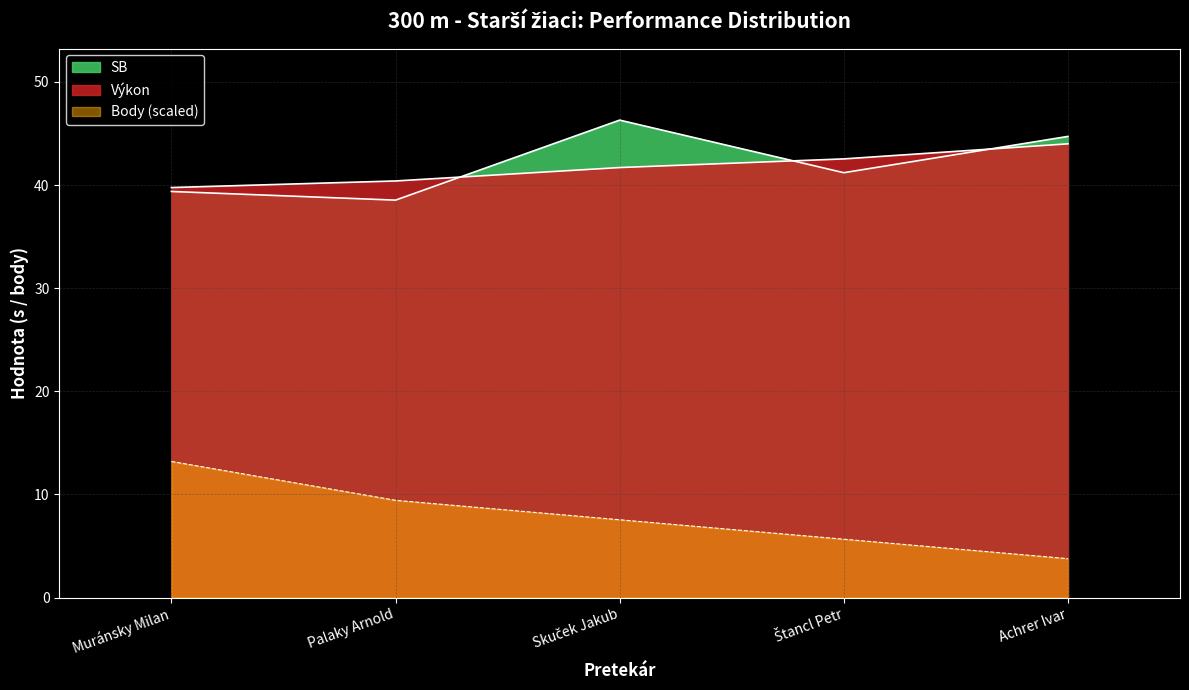

Which series has the largest total across all categories?

SB